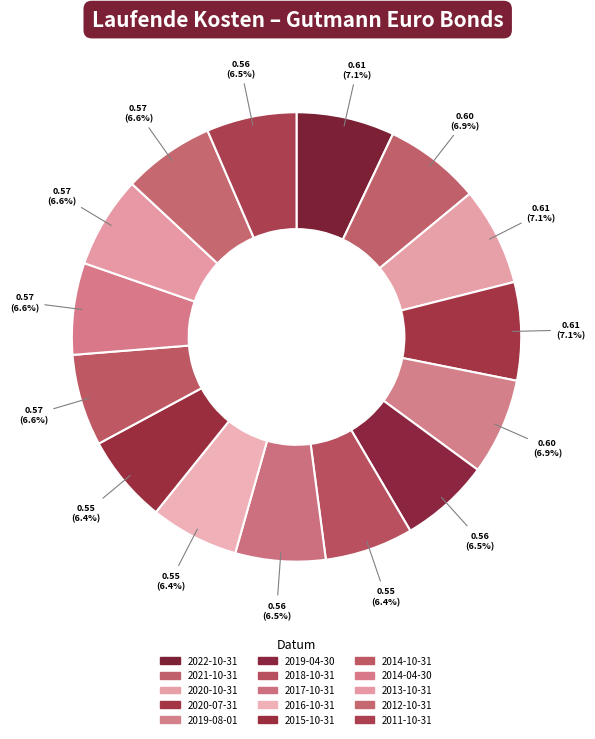

What is the change in value from 2020-10-31 to 2018-10-31?

-0.1